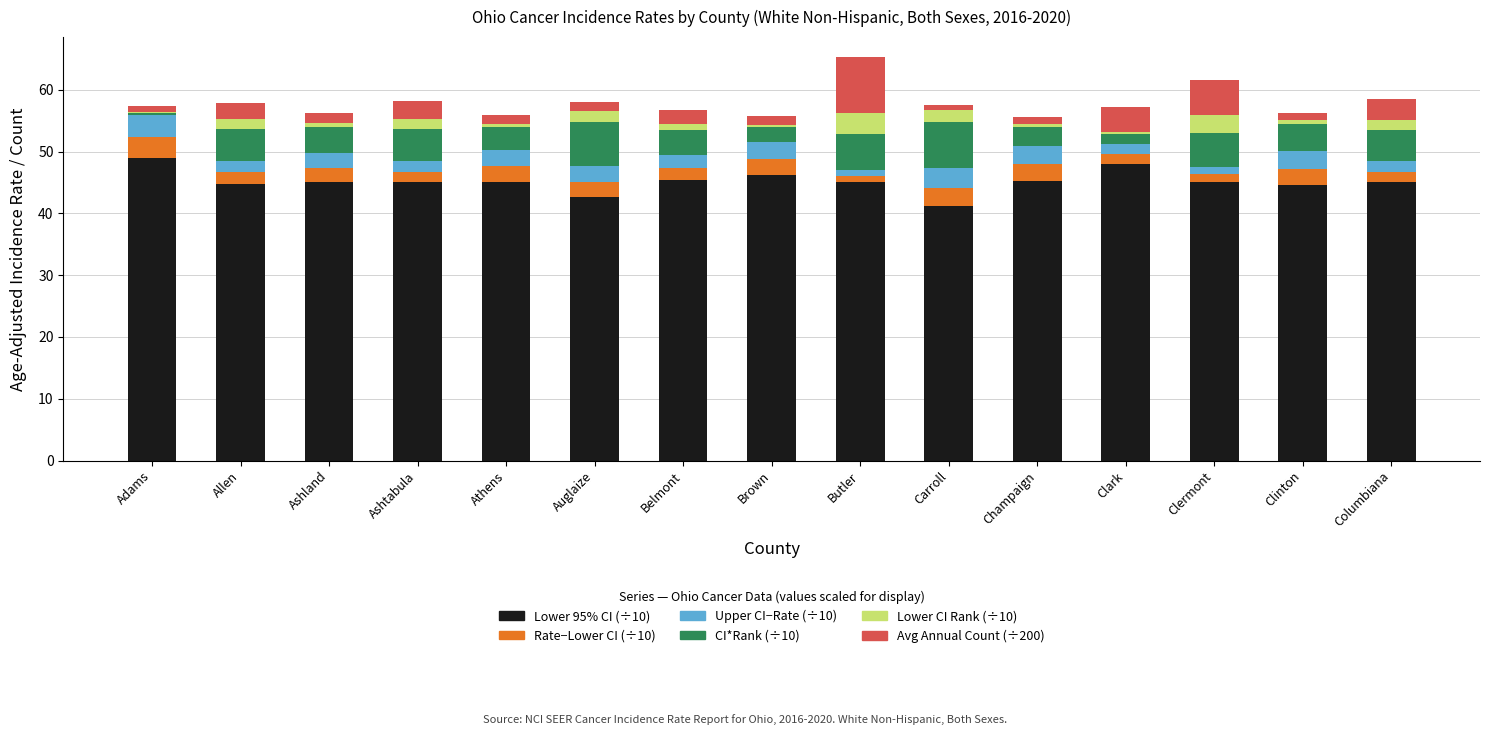

What is the total value across all series at Allen?

57.9